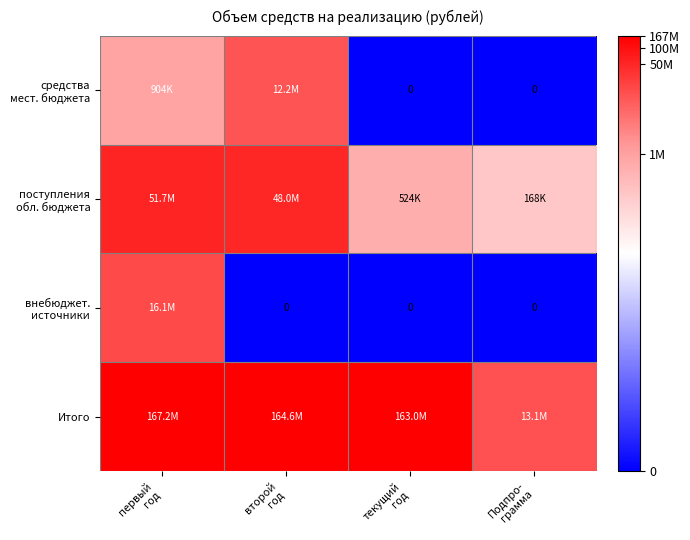

Which label corresponds to the smallest value in the chart?

текущий
год